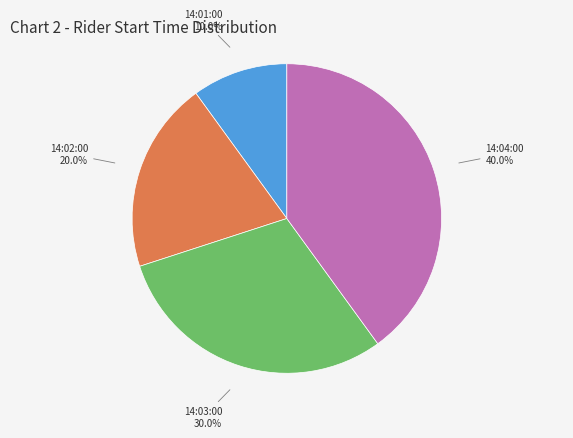

Does any single category account for the majority?

No